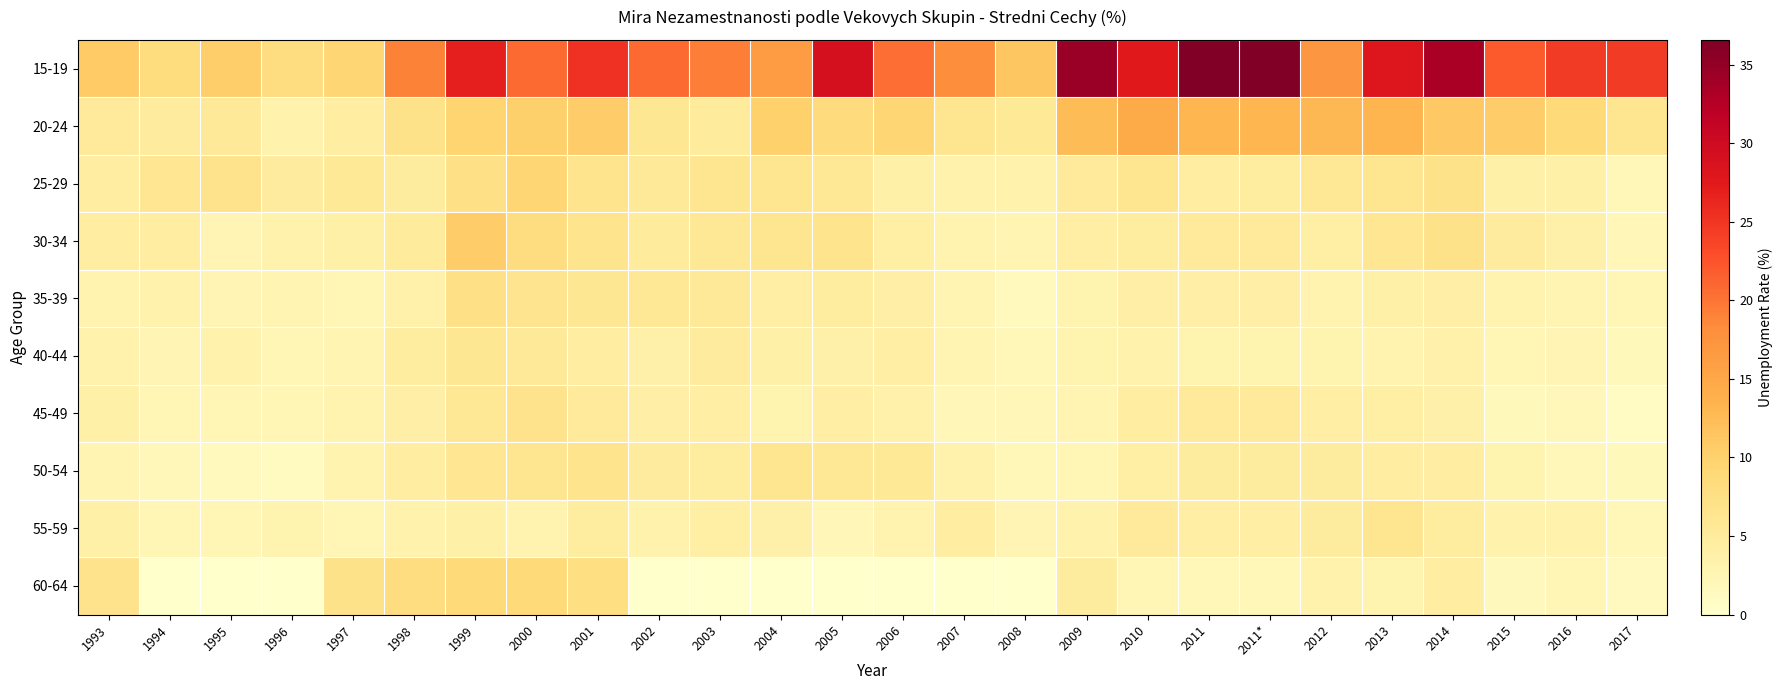

Reading right to left, extract all data points from this chart.

15-19: 2017=24.5	2016=24.5	2015=21.9	2014=33.4	2013=28.1	2012=17.1	2011*=36.5	2011=36.6	2010=27.7	2009=34.5	2008=11.4	2007=18.0	2006=20.5	2005=29.1	2004=16.3	2003=19.4	2002=20.8	2001=25.3	2000=20.7	1999=26.9	1998=19.0	1997=9.3	1996=8.1	1995=10.4	1994=8.2	1993=10.8
20-24: 2017=6.2	2016=8.8	2015=10.5	2014=11.1	2013=13.3	2012=12.9	2011*=13.3	2011=13.3	2010=14.6	2009=12.5	2008=5.5	2007=6.2	2006=9.4	2005=8.5	2004=10.1	2003=5.1	2002=6.0	2001=10.4	2000=10.2	1999=9.6	1998=6.9	1997=4.3	1996=3.4	1995=5.4	1994=4.9	1993=5.2
25-29: 2017=2.1	2016=3.8	2015=3.8	2014=7.0	2013=6.3	2012=5.8	2011*=4.6	2011=4.6	2010=6.1	2009=5.2	2008=3.3	2007=3.2	2006=3.7	2005=5.8	2004=6.4	2003=6.2	2002=5.3	2001=6.6	2000=9.3	1999=7.4	1998=4.9	1997=5.5	1996=5.0	1995=6.7	1994=6.1	1993=4.3
30-34: 2017=2.2	2016=3.6	2015=4.9	2014=7.0	2013=6.1	2012=4.0	2011*=5.3	2011=5.3	2010=4.6	2009=4.2	2008=2.8	2007=3.1	2006=4.1	2005=6.7	2004=6.3	2003=5.8	2002=5.1	2001=6.6	2000=8.0	1999=10.6	1998=5.1	1997=3.8	1996=3.2	1995=2.6	1994=4.5	1993=4.5
35-39: 2017=2.5	2016=2.8	2015=3.0	2014=3.9	2013=3.7	2012=3.0	2011*=3.9	2011=3.9	2010=3.9	2009=3.0	2008=1.5	2007=2.8	2006=4.0	2005=4.6	2004=4.2	2003=5.4	2002=5.6	2001=6.0	2000=6.5	1999=7.3	1998=3.5	1997=2.3	1996=2.8	1995=2.6	1994=3.4	1993=3.1
40-44: 2017=1.8	2016=2.6	2015=2.4	2014=3.5	2013=3.0	2012=2.9	2011*=2.9	2011=2.9	2010=3.2	2009=3.0	2008=2.1	2007=2.7	2006=4.2	2005=3.6	2004=3.8	2003=5.0	2002=3.7	2001=4.6	2000=5.3	1999=5.9	1998=4.7	1997=2.9	1996=2.5	1995=3.3	1994=2.6	1993=3.2
45-49: 2017=0.9	2016=1.9	2015=1.8	2014=3.6	2013=4.1	2012=4.2	2011*=5.2	2011=5.2	2010=4.5	2009=2.8	2008=2.1	2007=2.3	2006=3.5	2005=4.2	2004=2.9	2003=4.2	2002=3.9	2001=5.2	2000=6.8	1999=5.9	1998=4.0	1997=3.1	1996=2.5	1995=2.4	1994=2.4	1993=3.7
50-54: 2017=1.8	2016=1.9	2015=2.9	2014=4.5	2013=4.3	2012=4.8	2011*=4.8	2011=4.8	2010=4.1	2009=2.4	2008=2.0	2007=3.2	2006=5.5	2005=5.6	2004=6.2	2003=4.6	2002=4.9	2001=6.6	2000=6.4	1999=6.1	1998=4.4	1997=3.1	1996=1.2	1995=1.4	1994=1.9	1993=2.8
55-59: 2017=2.0	2016=3.3	2015=3.2	2014=4.6	2013=6.3	2012=4.8	2011*=4.2	2011=4.2	2010=5.2	2009=3.2	2008=2.6	2007=4.3	2006=3.1	2005=2.2	2004=3.7	2003=4.1	2002=3.3	2001=4.7	2000=3.0	1999=3.7	1998=3.2	1997=2.5	1996=2.9	1995=2.5	1994=2.5	1993=3.8
60-64: 2017=1.3	2016=2.5	2015=1.7	2014=4.4	2013=2.9	2012=3.4	2011*=2.1	2011=2.1	2010=2.4	2009=4.8	2008=0.0	2007=0.0	2006=0.0	2005=0.0	2004=0.0	2003=0.0	2002=0.0	2001=7.8	2000=9.0	1999=8.9	1998=8.1	1997=7.1	1996=0.0	1995=0.0	1994=0.0	1993=6.7